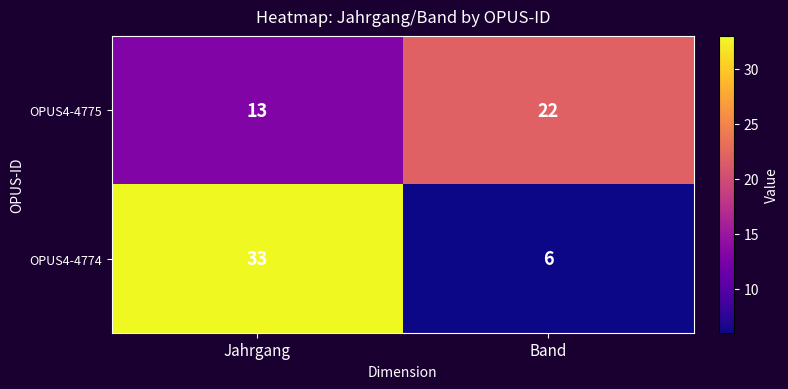

Which category has the highest value in the OPUS4-4775 series?

Band